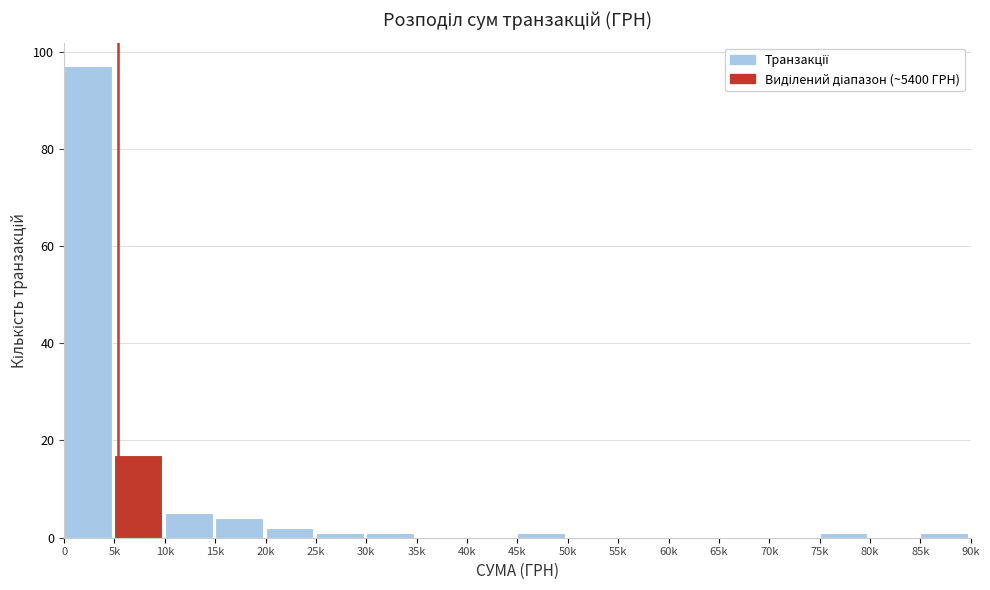

Reading right to left, what are all the values shown in this chart?

85k=1	80k=0	75k=1	70k=0	65k=0	60k=0	55k=0	50k=0	45k=1	40k=0	35k=0	30k=1	25k=1	20k=2	15k=4	10k=5	5k=17	0=97